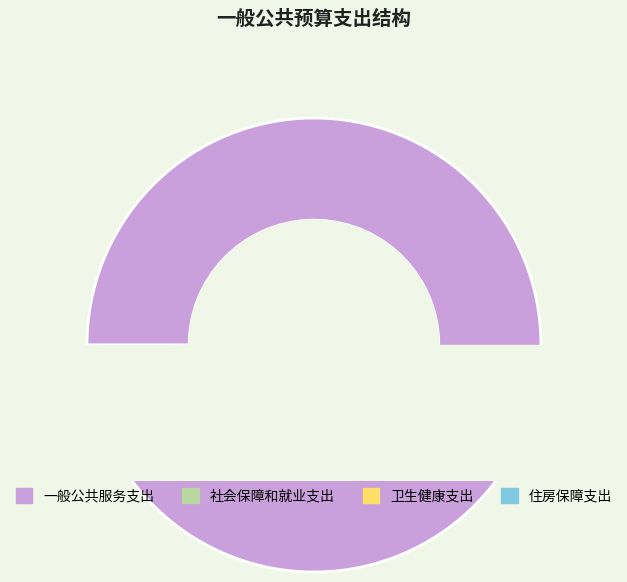

Between 一般公共服务支出 and 住房保障支出, which is larger?

一般公共服务支出